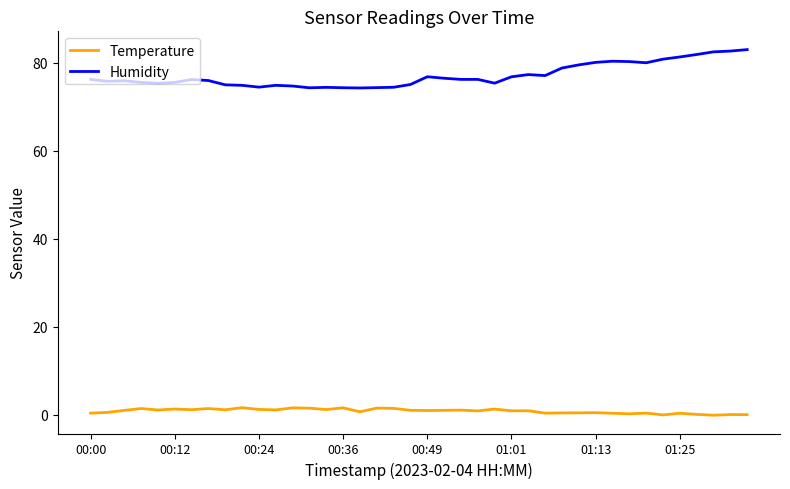

True or false: Temperature and Humidity intersect in this chart.

False